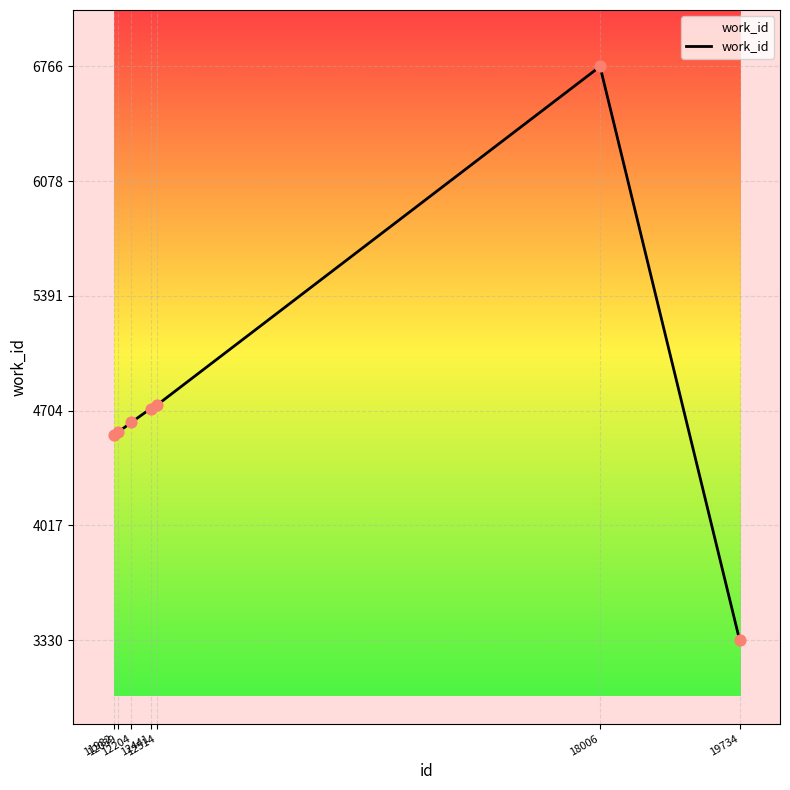

What is the change in value from 12441 to 18006?

+2049